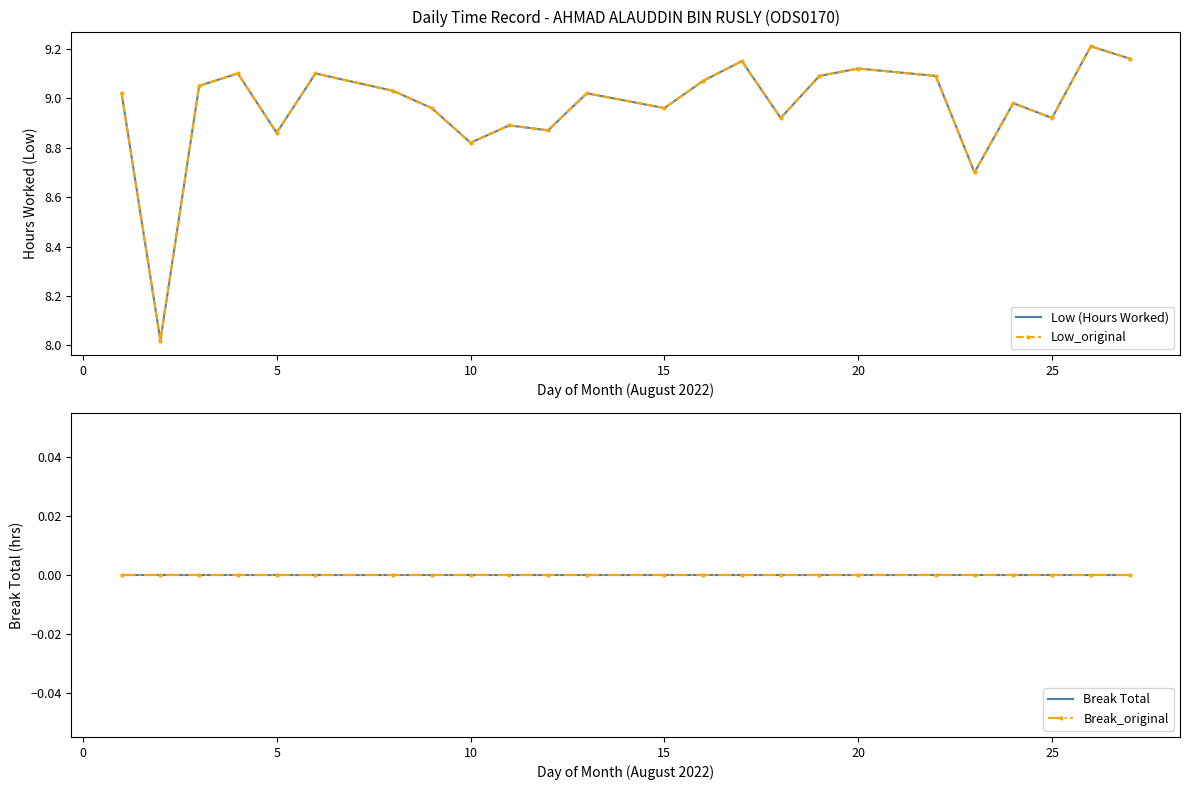

True or false: Break Total and Low_original intersect in this chart.

False